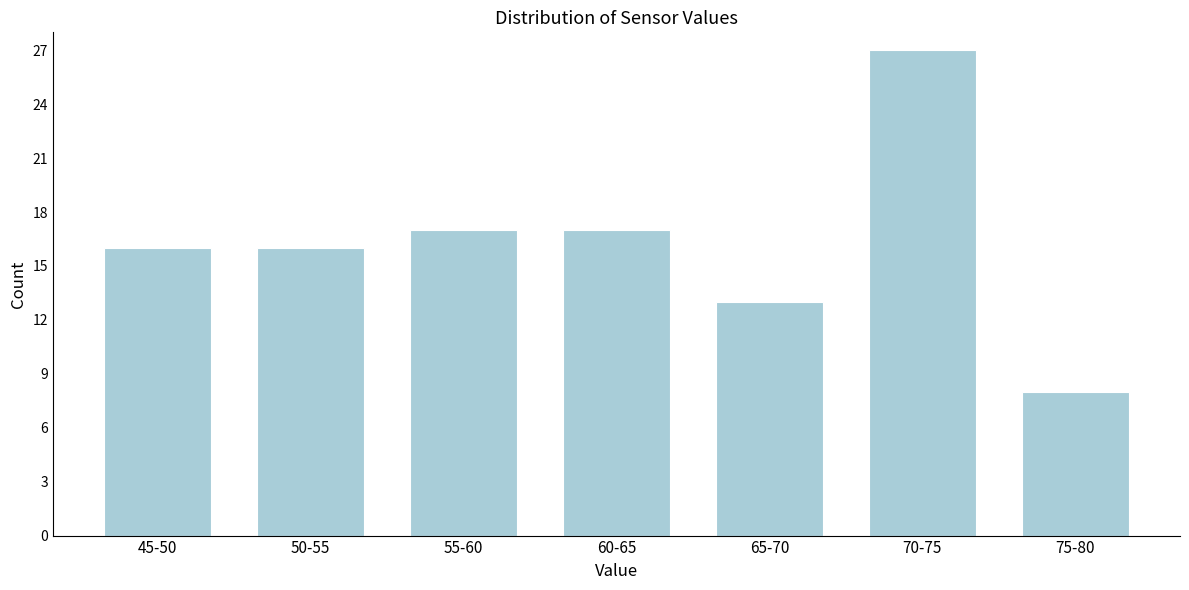

Reading left to right, what are all the values shown in this chart?

45-50=16	50-55=16	55-60=17	60-65=17	65-70=13	70-75=27	75-80=8